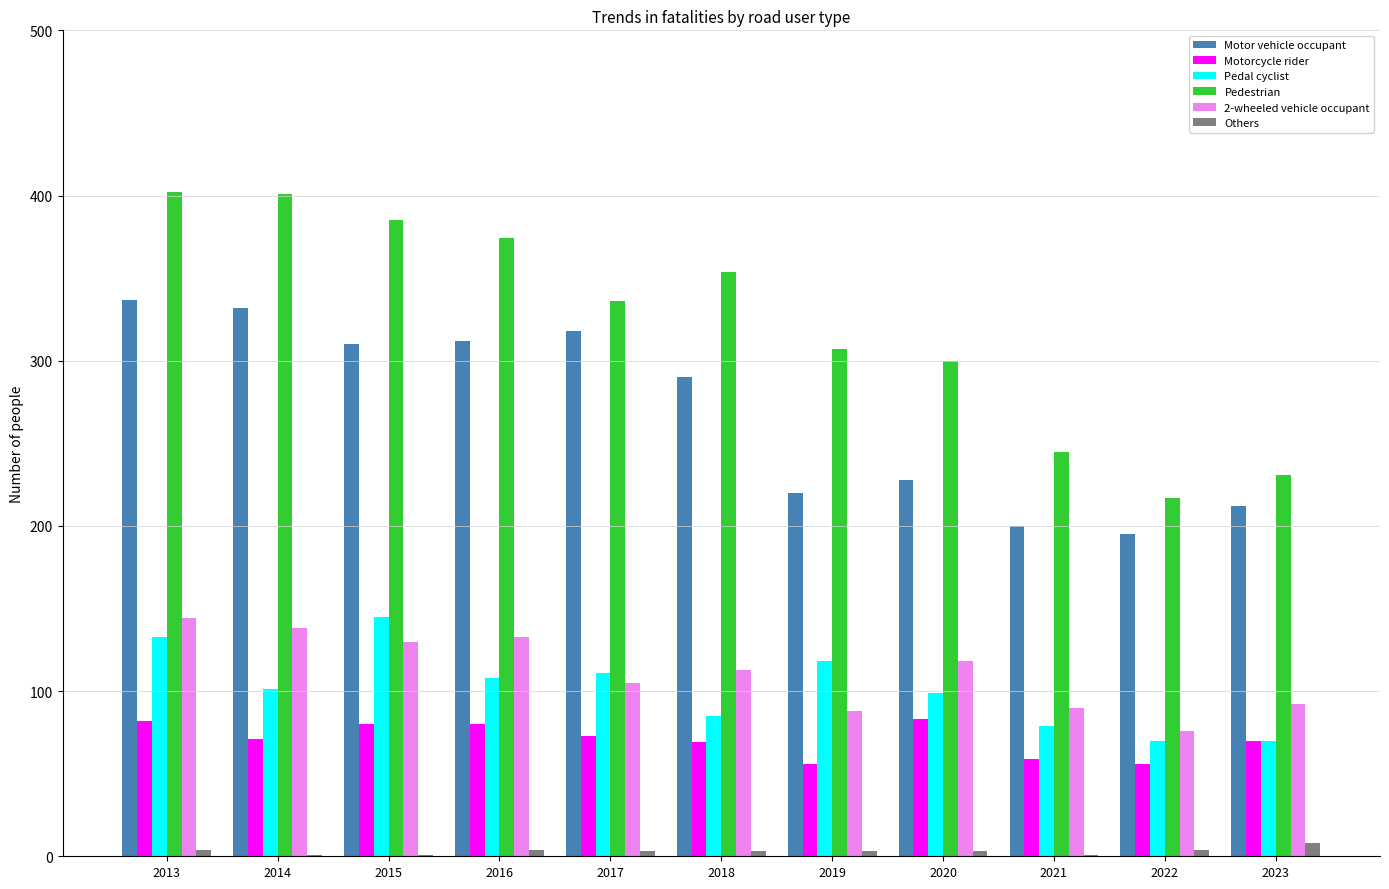

Which series has the widest spread of values?

Pedestrian